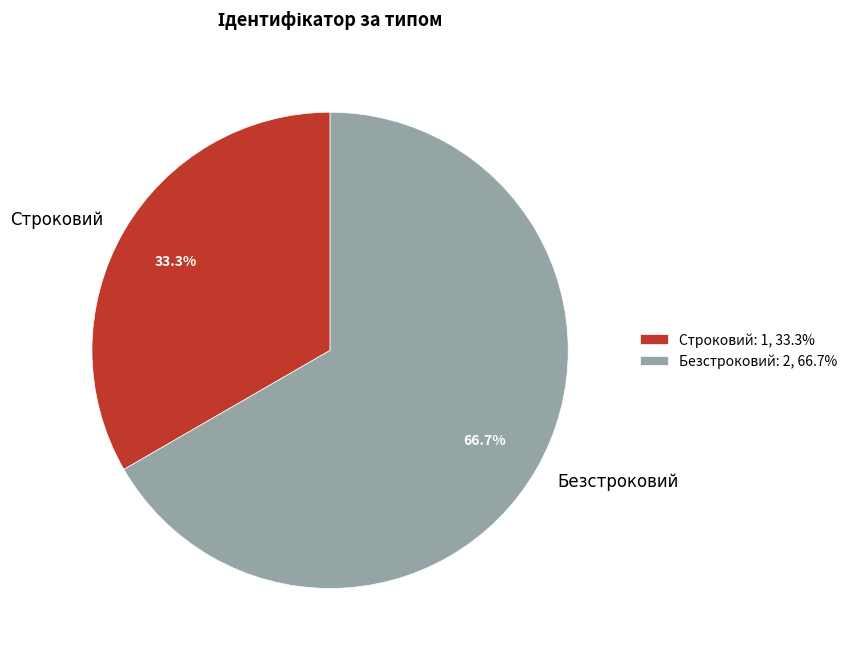

What percentage is the Безстроковий slice, to the nearest percent?

67%